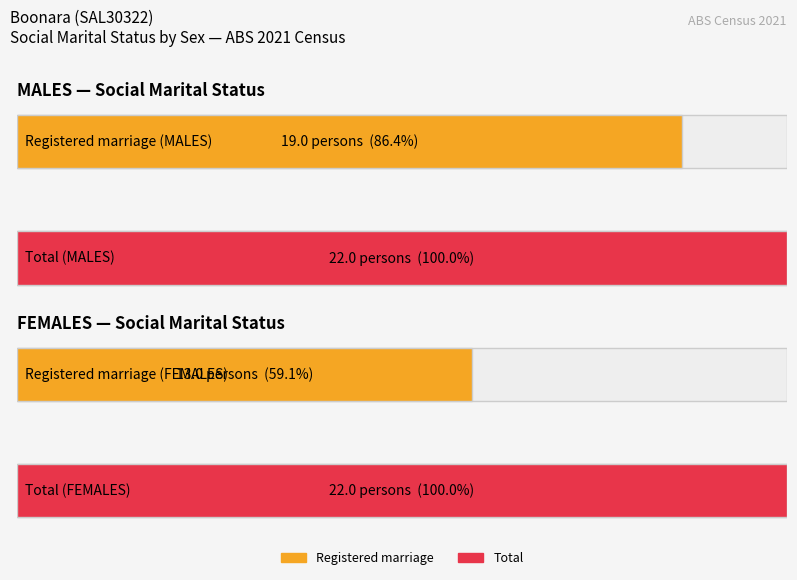

Which series has the widest spread of values?

Married in a registered marriage